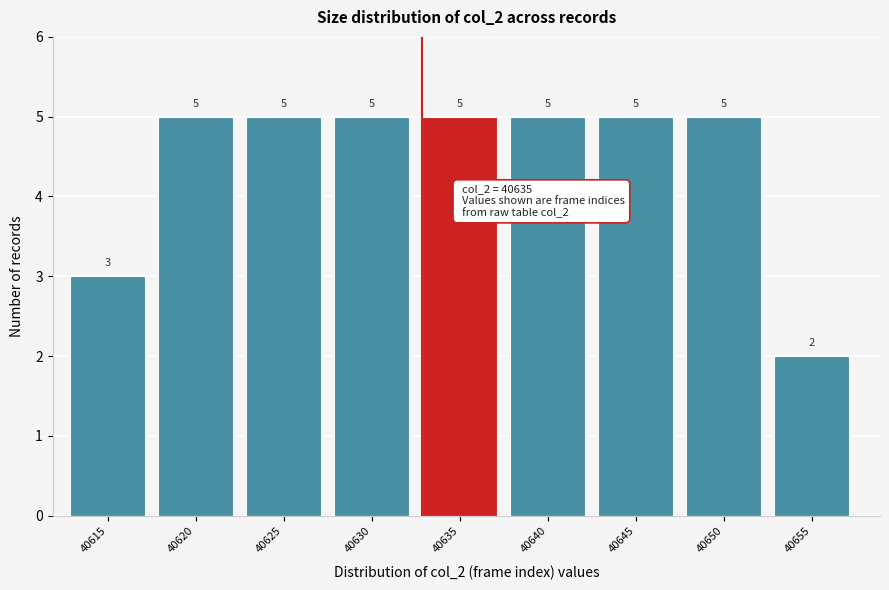

Reading right to left, extract all data points from this chart.

40655=2	40650=5	40645=5	40640=5	40635=5	40630=5	40625=5	40620=5	40615=3